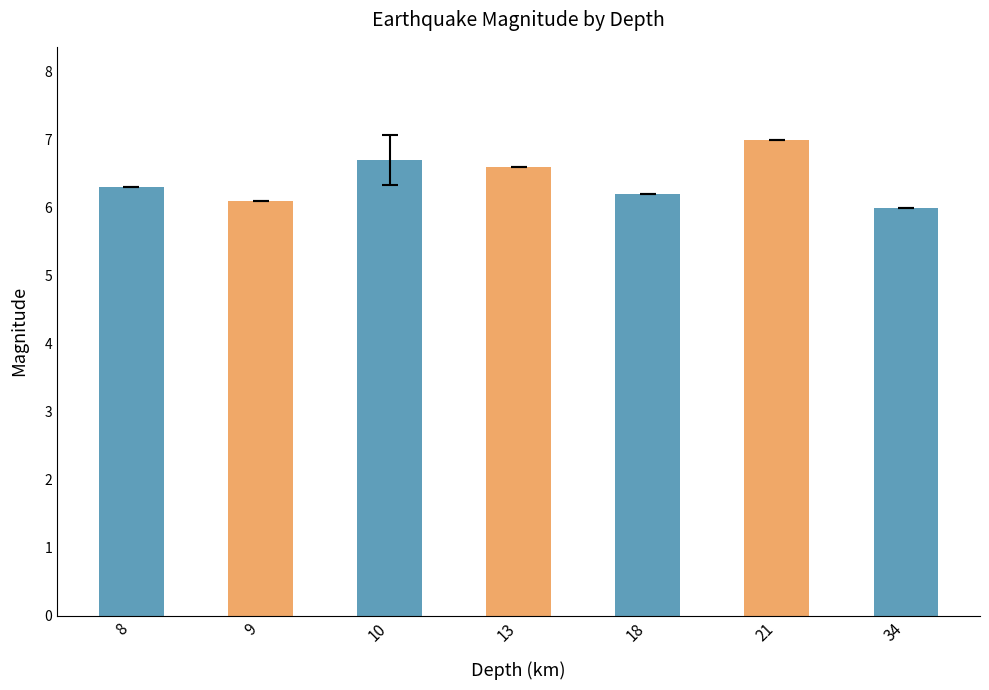

Does the chart contain any negative values?

No